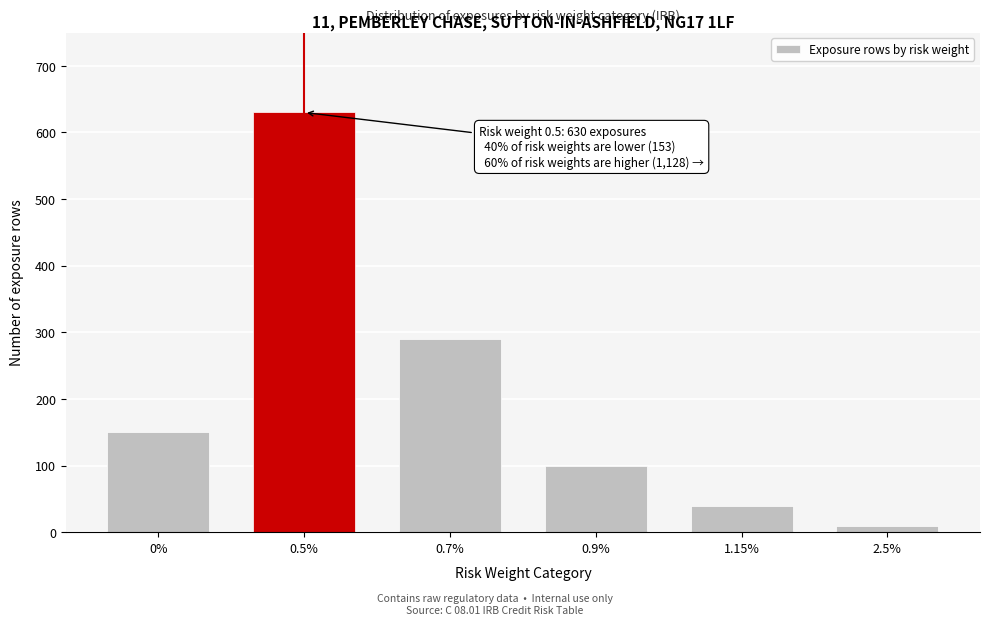

Reading right to left, extract all data points from this chart.

10	40	100	290	630	150